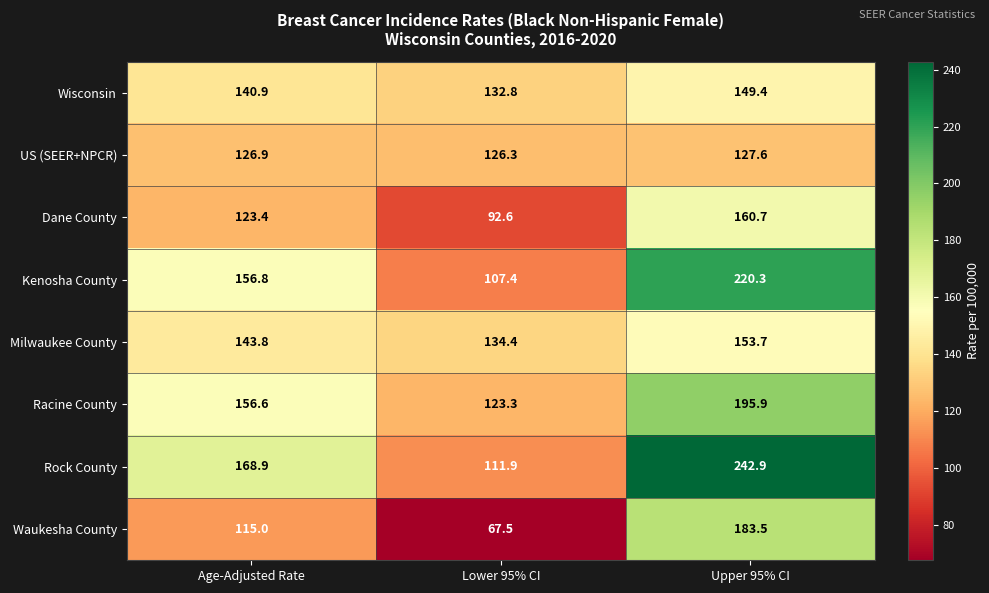

What is the difference between the second highest and minimum values in the Waukesha County series?

47.5